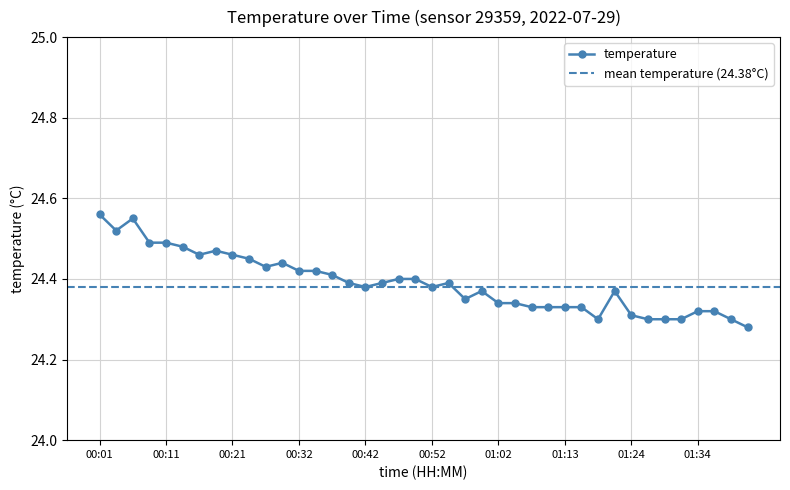

Reading left to right, what are all the values shown in this chart?

24.6	24.5	24.6	24.5	24.5	24.5	24.5	24.5	24.5	24.4	24.4	24.4	24.4	24.4	24.4	24.4	24.4	24.4	24.4	24.4	24.4	24.4	24.4	24.4	24.3	24.3	24.3	24.3	24.3	24.3	24.3	24.4	24.3	24.3	24.3	24.3	24.3	24.3	24.3	24.3